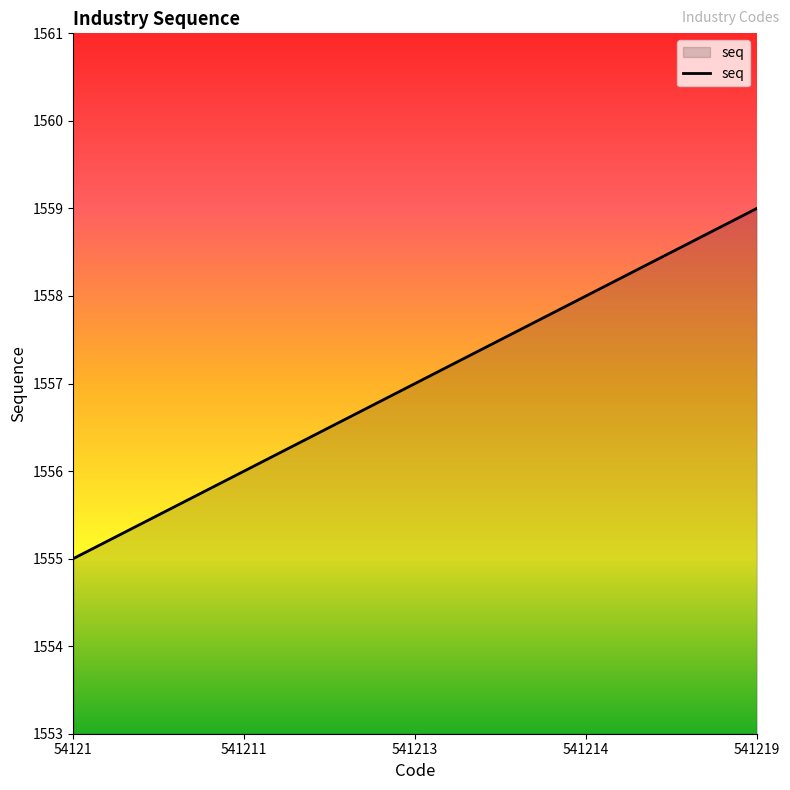

Does the chart display data point markers on the line(s)?

No